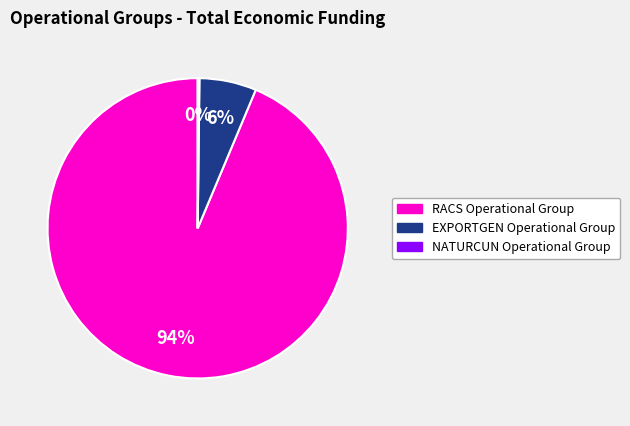

To the nearest percent, what percentage of the pie is RACS Operational Group?

94%